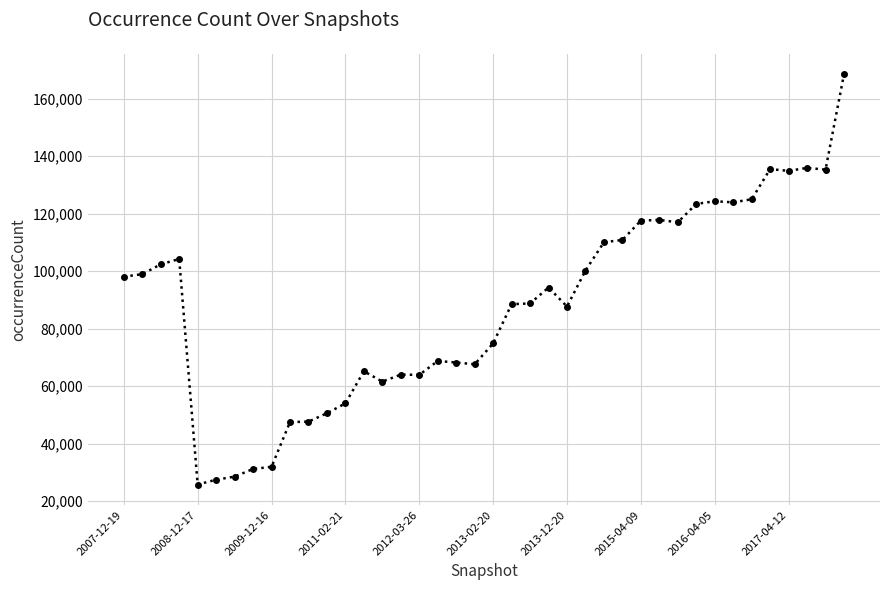

What is the value of the 5th point from the left?

25752